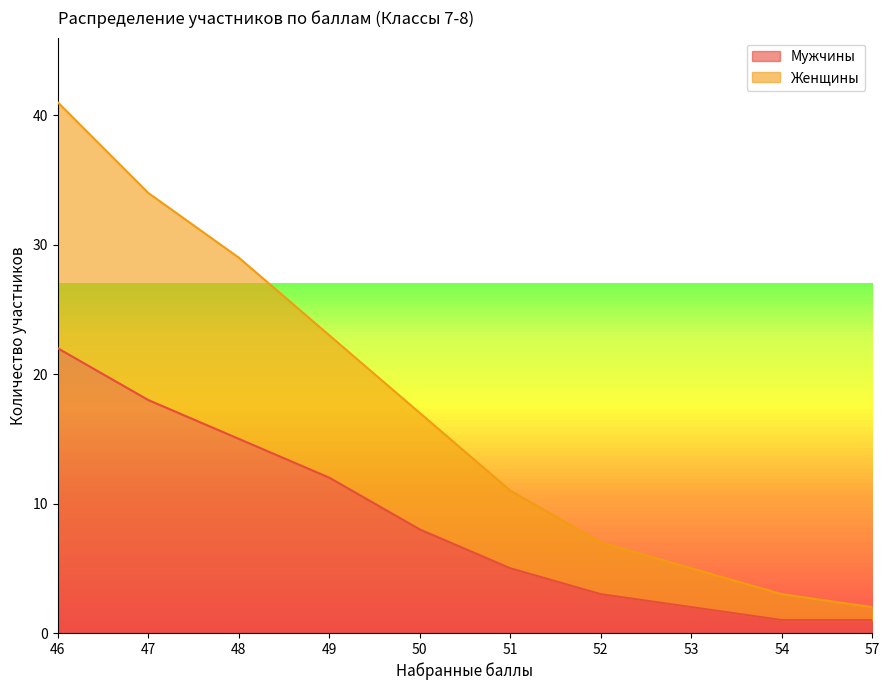

True or false: Мужчины and Женщины cross at least once.

False